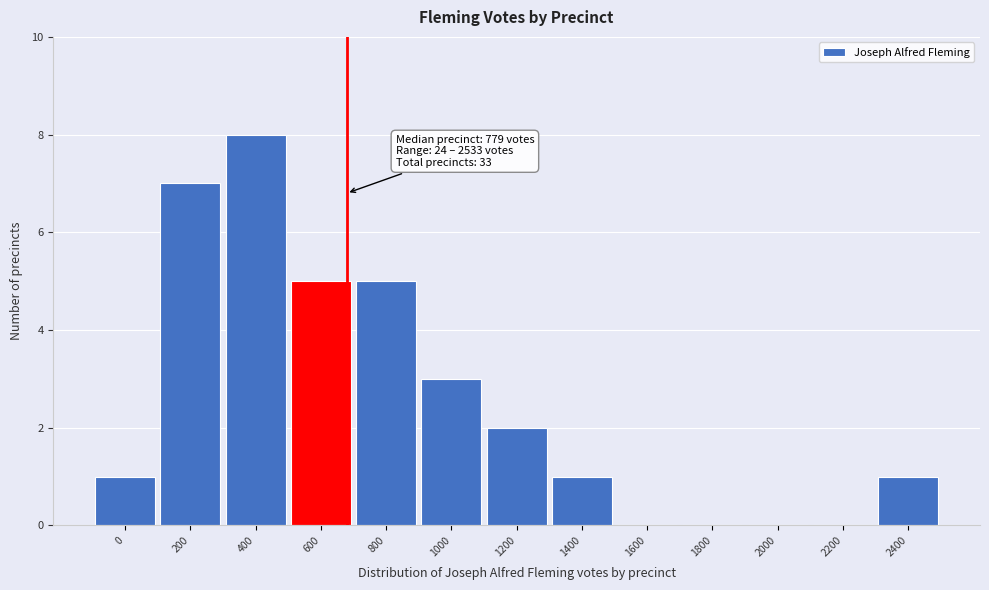

Reading left to right, list all the values displayed in this chart.

0=1	200=7	400=8	600=5	800=5	1000=3	1200=2	1400=1	1600=0	1800=0	2000=0	2200=0	2400=1